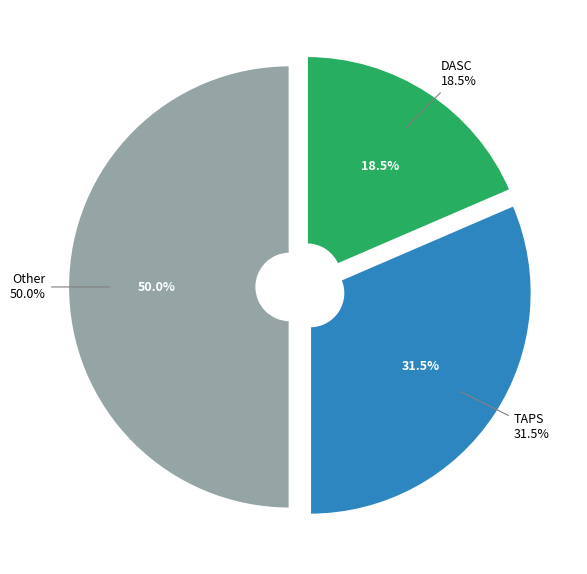

Does AFAC account for over 50% of the chart?

No